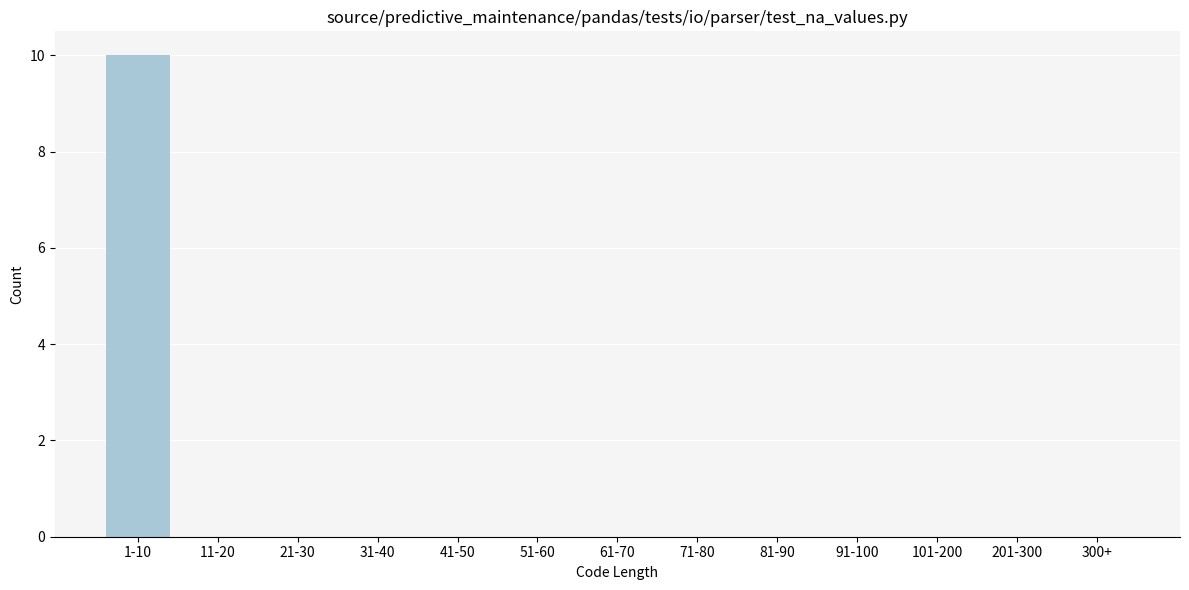

Reading left to right, transcribe all the data shown in this chart.

1-10=10	11-20=0	21-30=0	31-40=0	41-50=0	51-60=0	61-70=0	71-80=0	81-90=0	91-100=0	101-200=0	201-300=0	300+=0